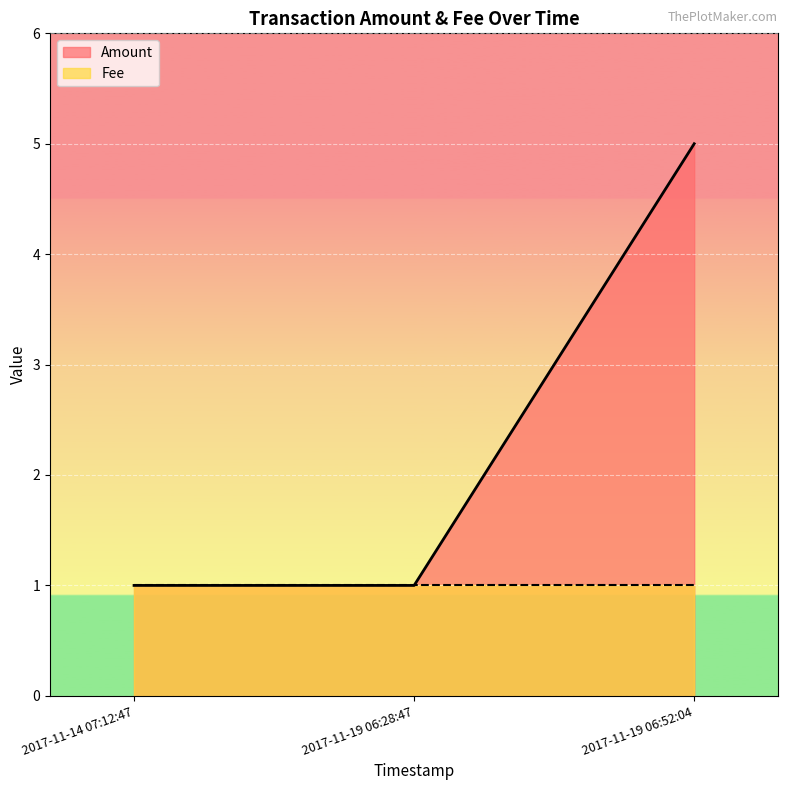

Does the chart display data point markers on the line(s)?

No